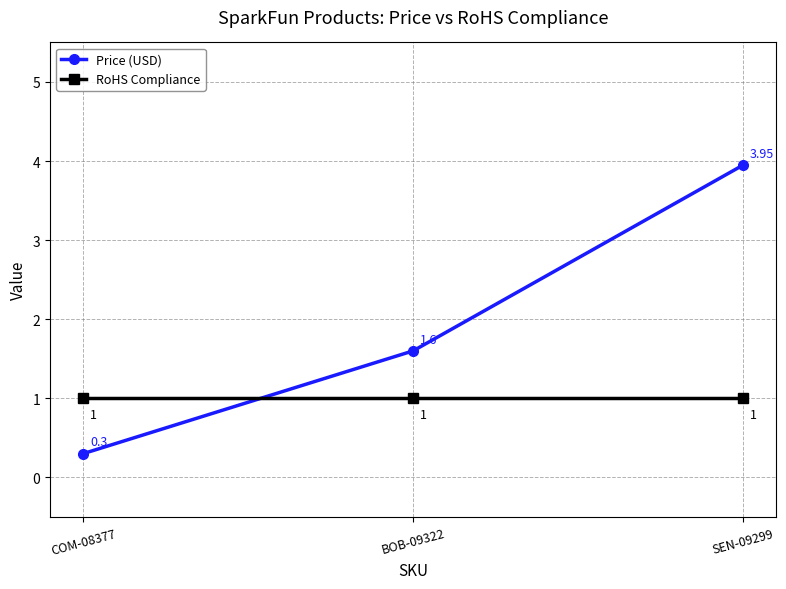

The value of RoHS Compliance at SEN-09299 is 1.4. True or false?

False